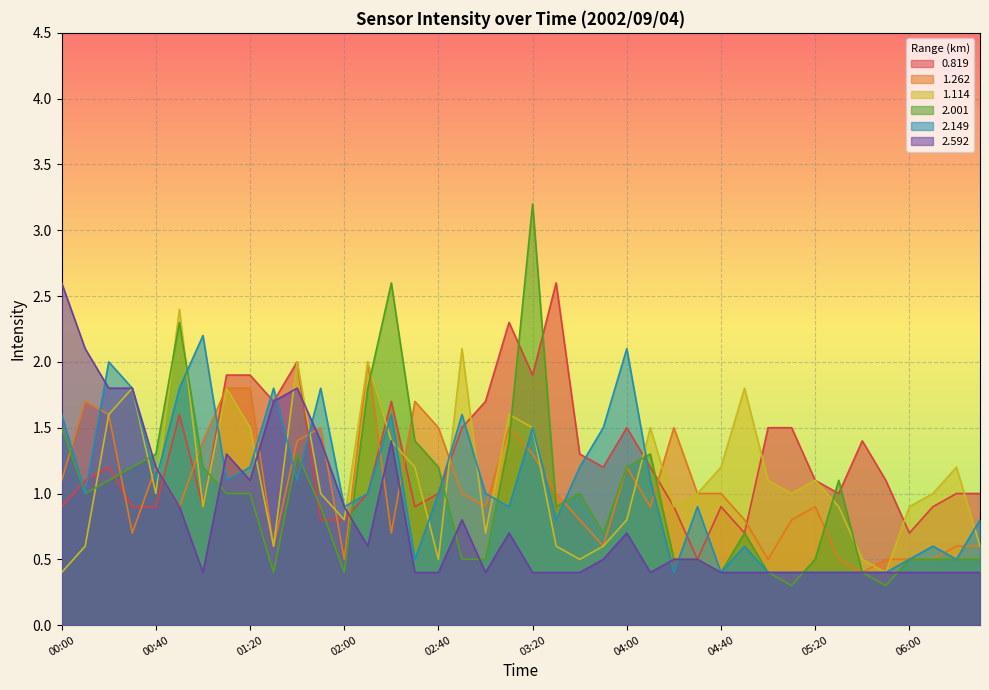

How many times do 1.114 and 2.149 cross each other?

15